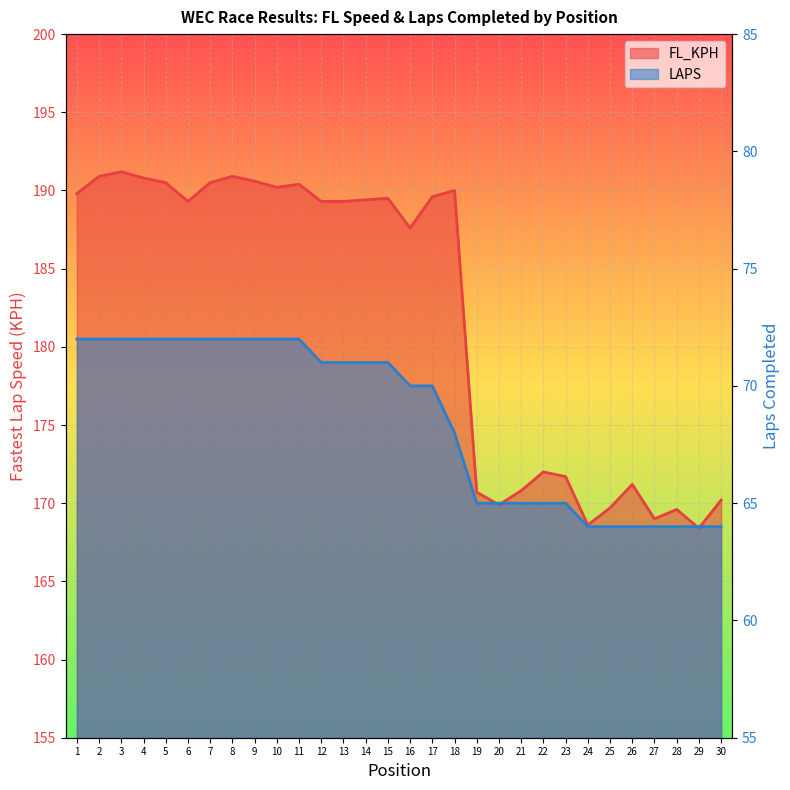

Reading right to left, list all the values displayed in this chart.

FL_KPH: 30=170.2	29=168.4	28=169.6	27=169.0	26=171.2	25=169.7	24=168.6	23=171.7	22=172.0	21=170.8	20=169.9	19=170.7	18=190.0	17=189.6	16=187.6	15=189.5	14=189.4	13=189.3	12=189.3	11=190.4	10=190.2	9=190.6	8=190.9	7=190.5	6=189.3	5=190.5	4=190.8	3=191.2	2=190.9	1=189.8
LAPS: 30=64.0	29=64.0	28=64.0	27=64.0	26=64.0	25=64.0	24=64.0	23=65.0	22=65.0	21=65.0	20=65.0	19=65.0	18=68.0	17=70.0	16=70.0	15=71.0	14=71.0	13=71.0	12=71.0	11=72.0	10=72.0	9=72.0	8=72.0	7=72.0	6=72.0	5=72.0	4=72.0	3=72.0	2=72.0	1=72.0